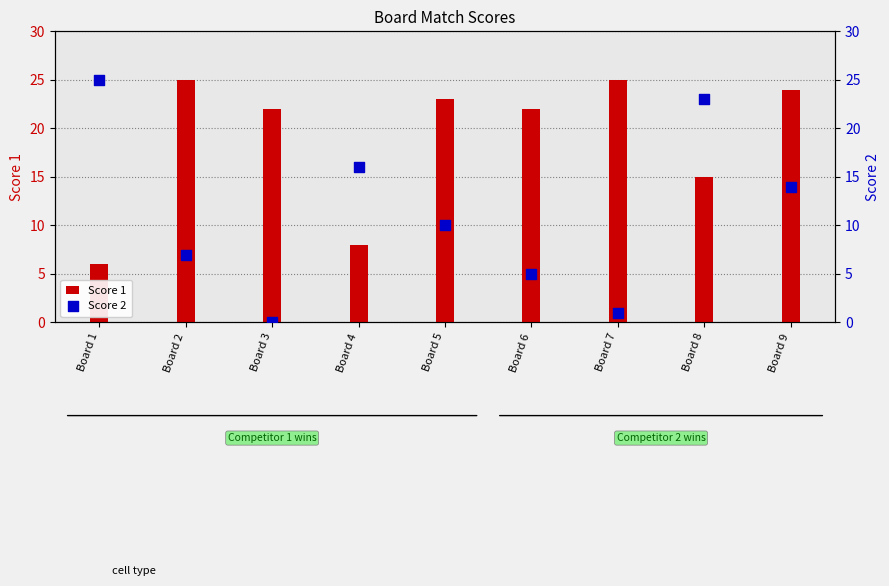

At which category is the sum across all series the highest?

Board 8